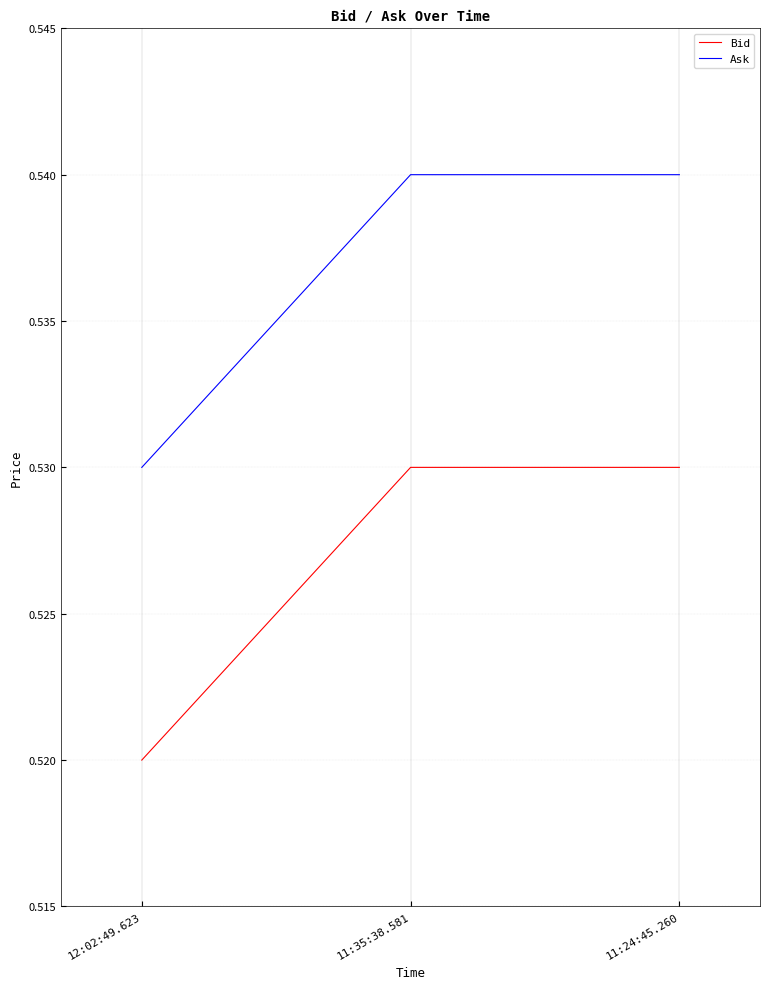

What position from the right is 11:24:45.260?

1